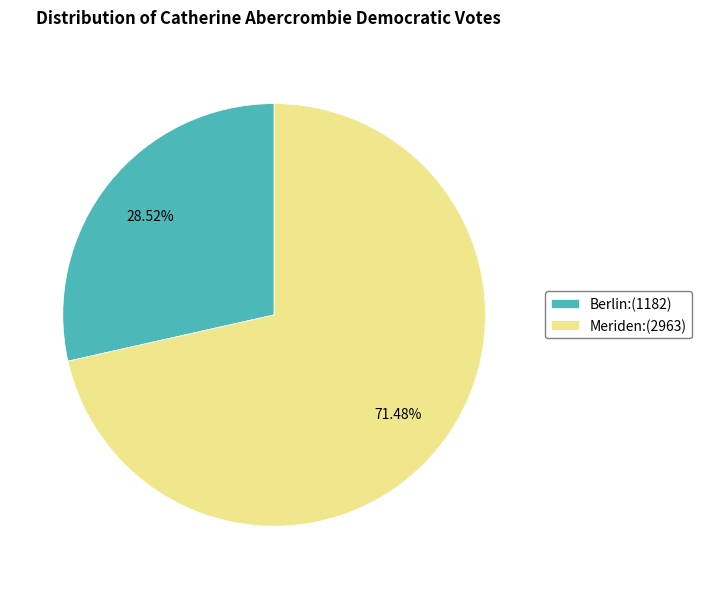

To the nearest percent, what portion does Meriden represent?

71%